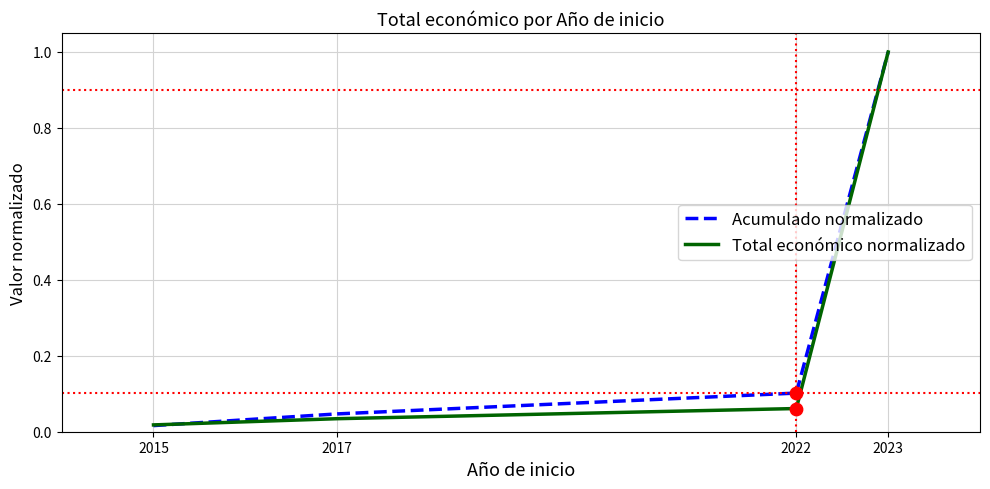

What are all the series names shown in the legend?

Acumulado normalizado, Total económico normalizado